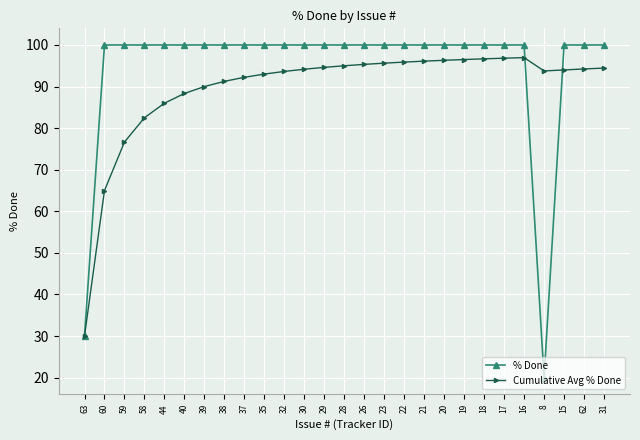

What is the value of the % Done point at the 17th from the left?

100.0